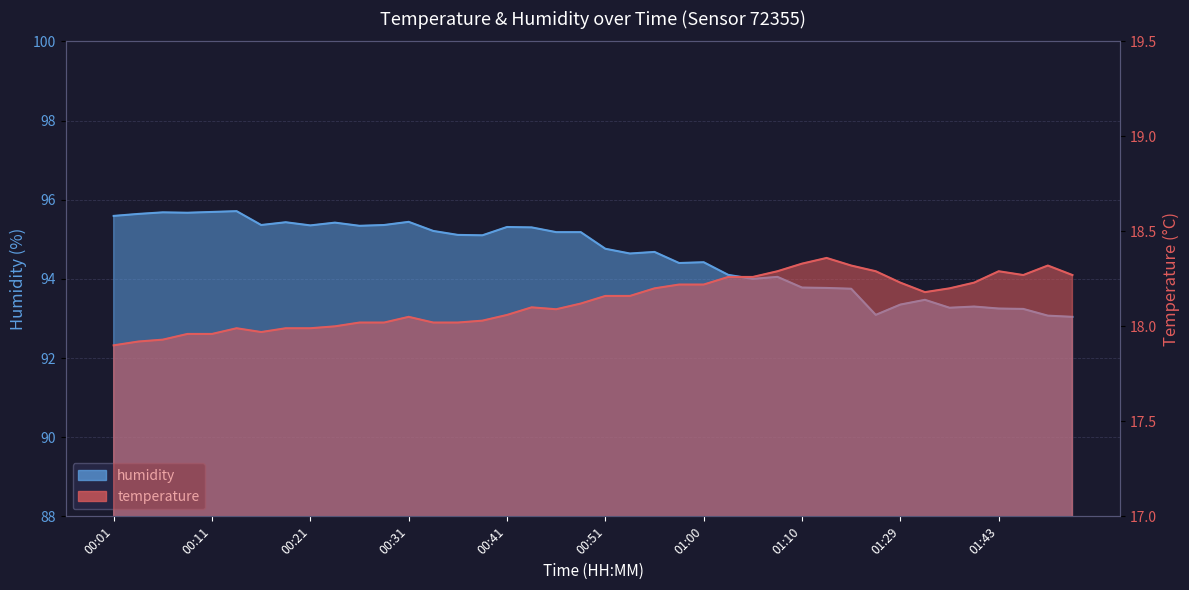

True or false: temperature has more than 1 points higher than both neighbors.

True